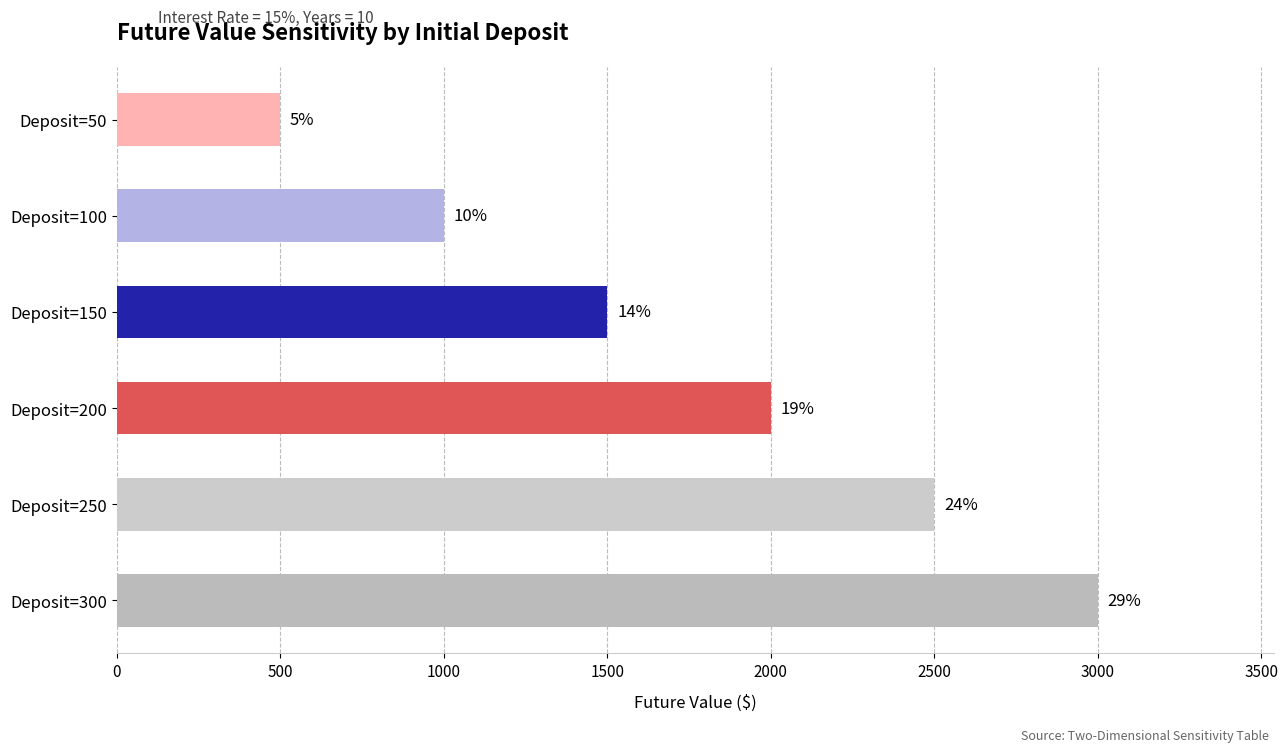

How many bars are there in total?

6